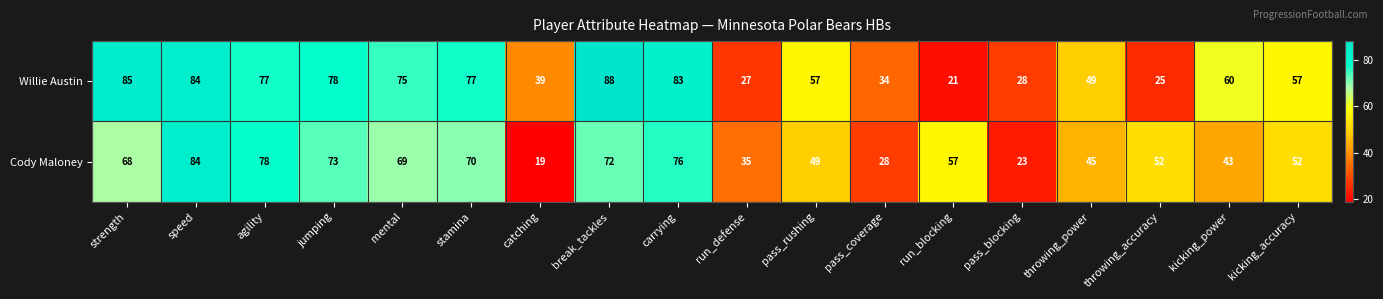

What is the minimum value for Willie Austin?

21